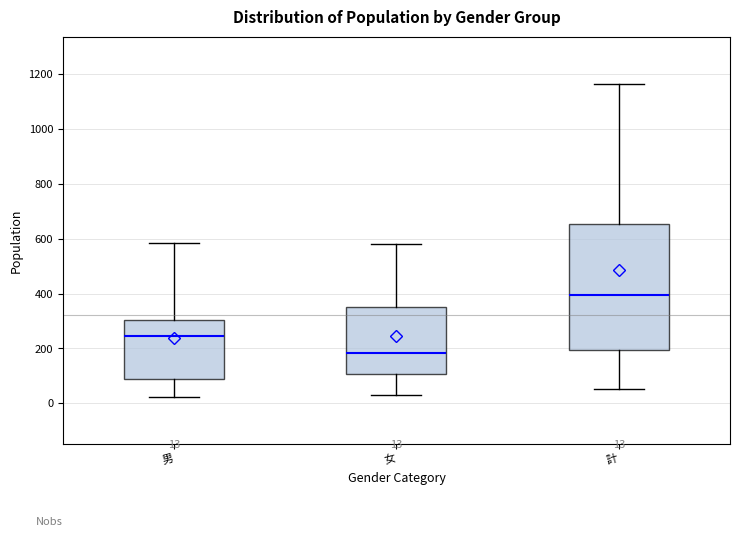

Which box's median line is the highest?

計